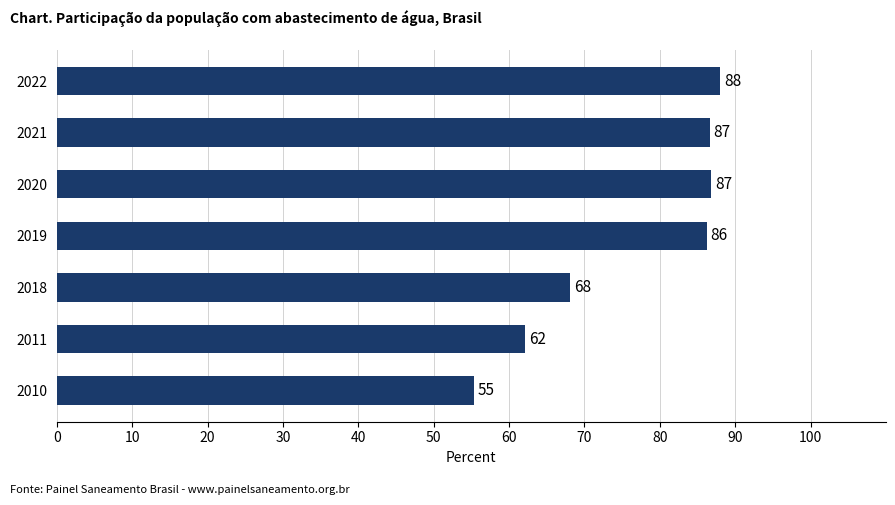

What is the sum of all values?

533.1